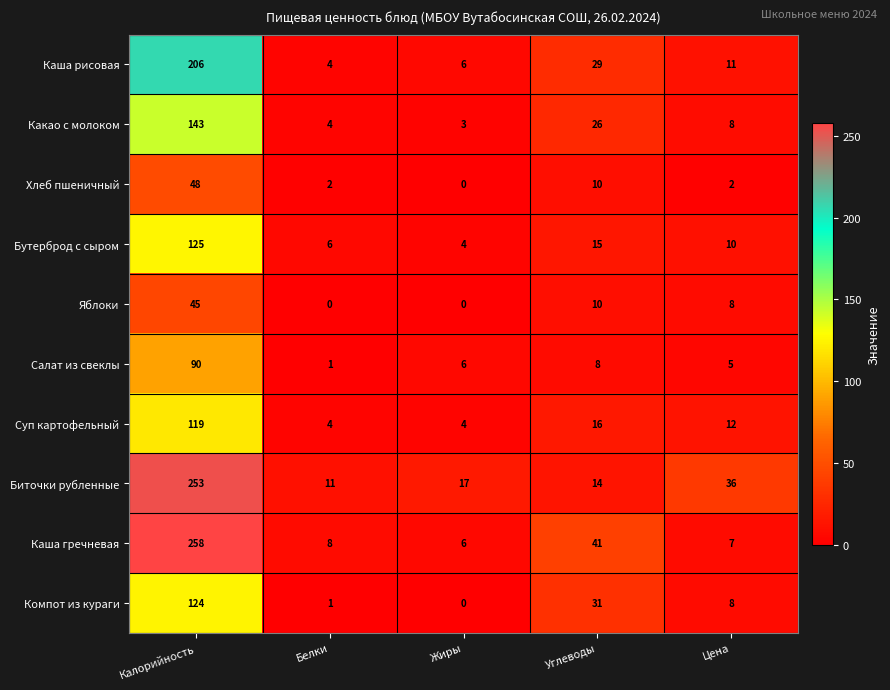

True or false: Каша рисовая has a value of 18 at Цена.

False